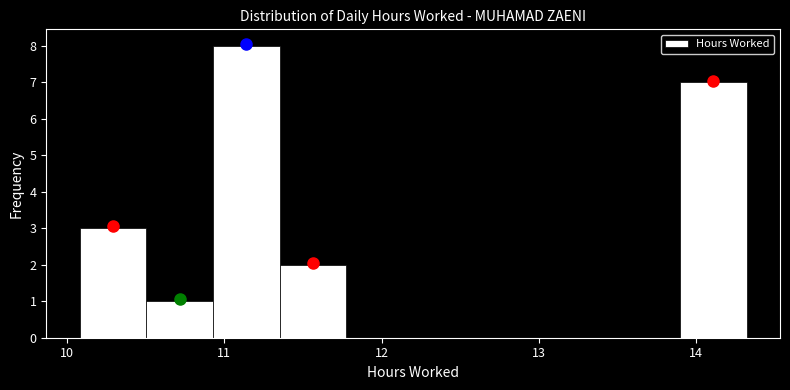

Reading left to right, list every bar in this chart as the range it spans on the x-axis followed by its height. Neither the bar edges nor the heights are printed on the chart, so give them approximately, as read against the axes.

10.1 to 10.5: 3
10.5 to 10.9: 1
10.9 to 11.4: 8
11.4 to 11.8: 2
11.8 to 12.2: 0
12.2 to 12.6: 0
12.6 to 13.0: 0
13.0 to 13.5: 0
13.5 to 13.9: 0
13.9 to 14.3: 7